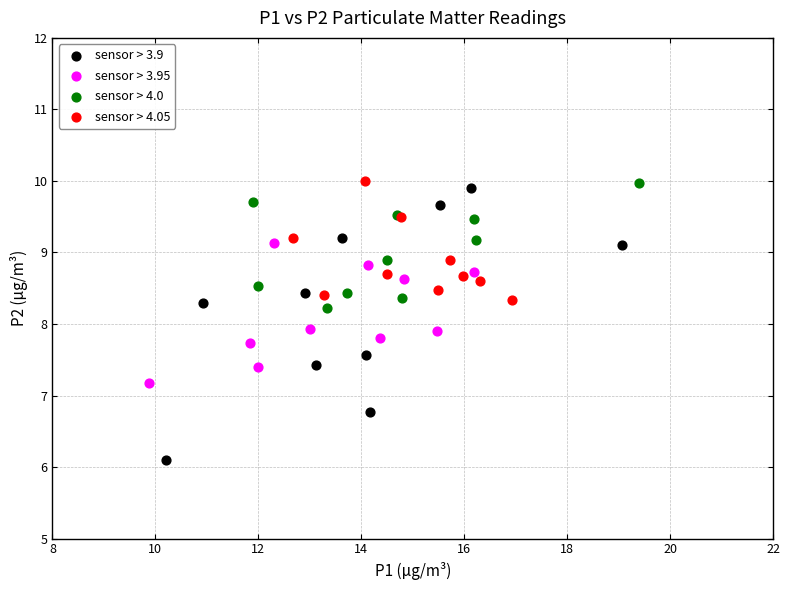

Which series contains the lowest Y value?

sensor > 3.9